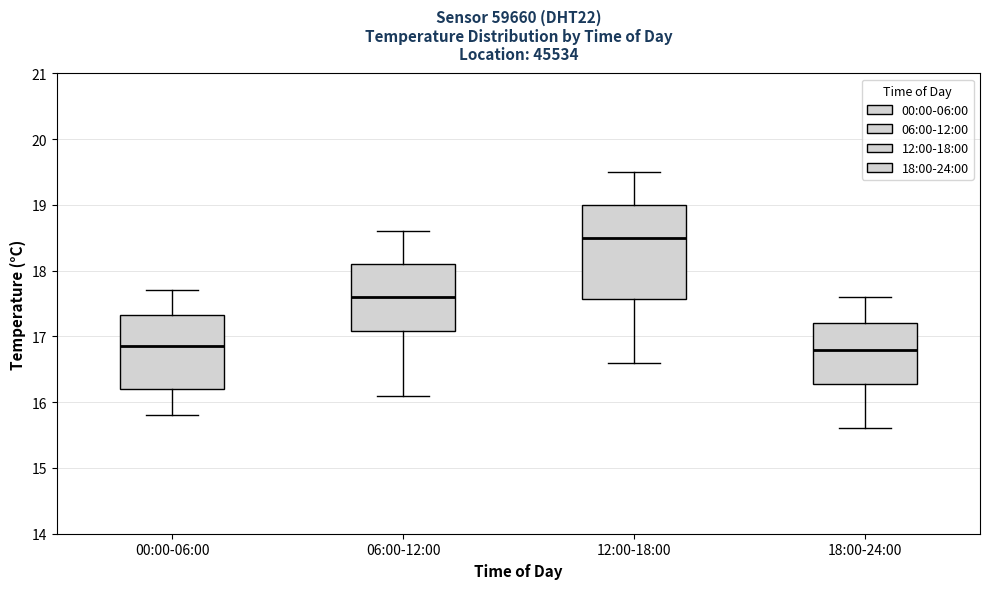

Where is the lower edge of the box for 00:00-06:00 on the y-axis? The values are not printed on the chart, so give them approximately, as read against the axis.

16.2